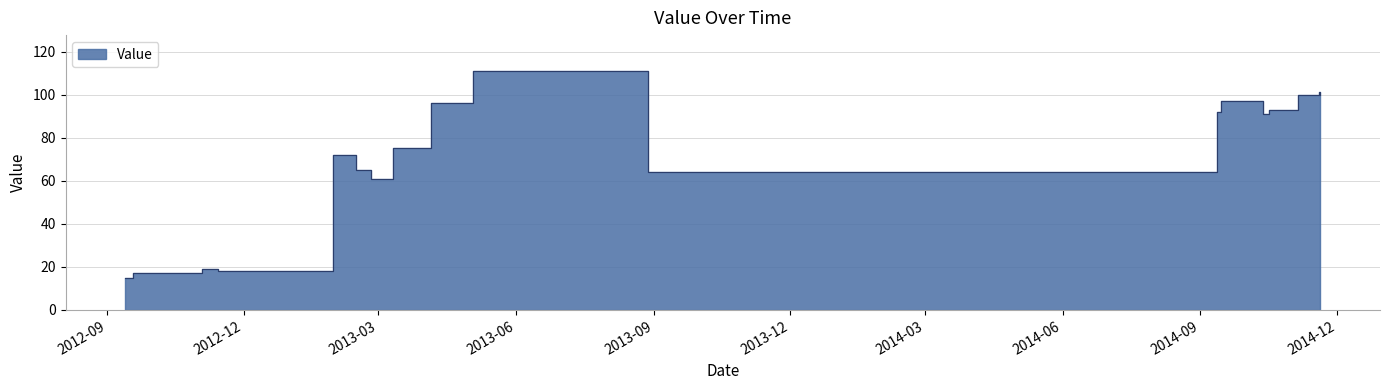

Rank the categories by value from lowest to highest.

20120913, 20120915, 20120916, 20120918, 20120919, 20120920, 20120922, 20120923, 20120926, 20120927, 20120930, 20121004, 20121005, 20121012, 20121013, 20121018, 20121022, 20121023, 20121028, 20121029, 20121114, 20121119, 20121103, 20130224, 20130828, 20130214, 20130130, 20130131, 20130311, 20141013, 20140912, 20141017, 20141018, 20141019, 20130405, 20140915, 20141105, 20141120, 20141119, 20130503